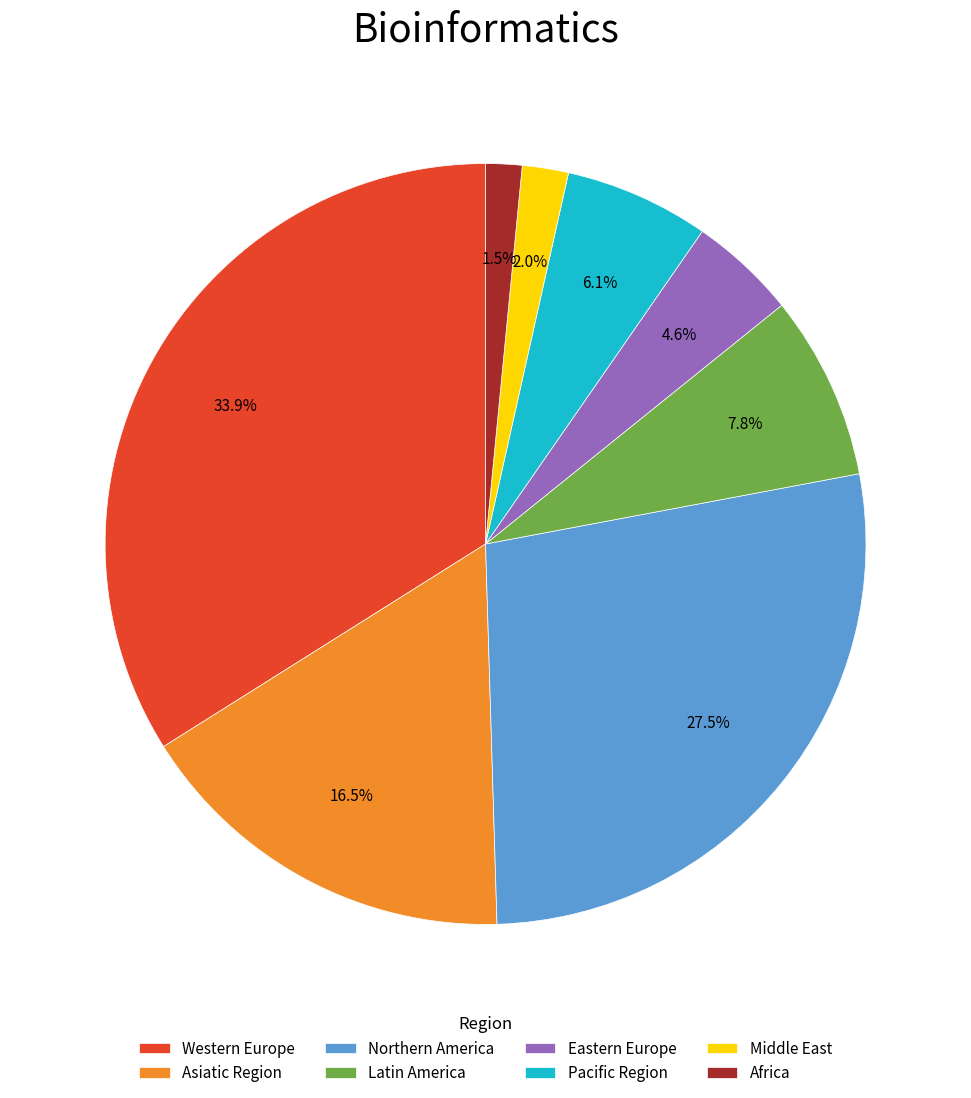

Combined, do Latin America and Africa account for over 50%?

No